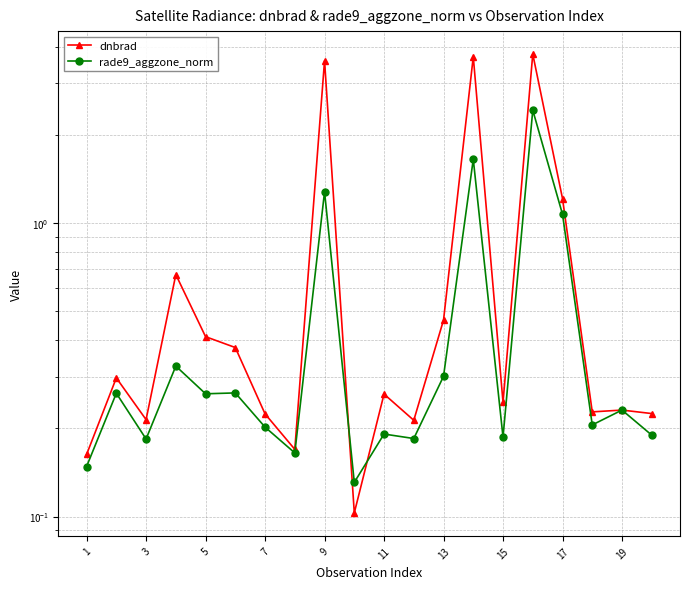

What are all the series names shown in the legend?

dnbrad, rade9_aggzone_norm